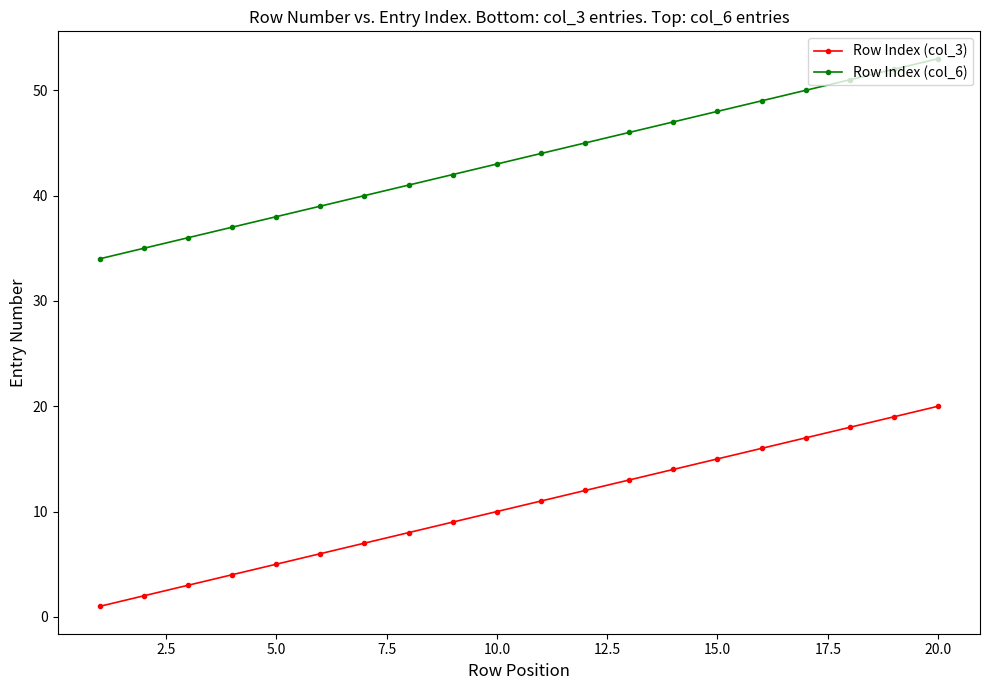

What is the difference between the second highest and minimum values in the Row Index (col_3) series?

18